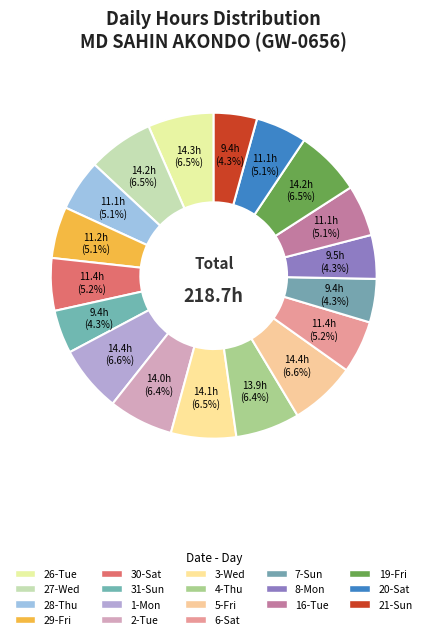

Count the number of slices in the pie.

18